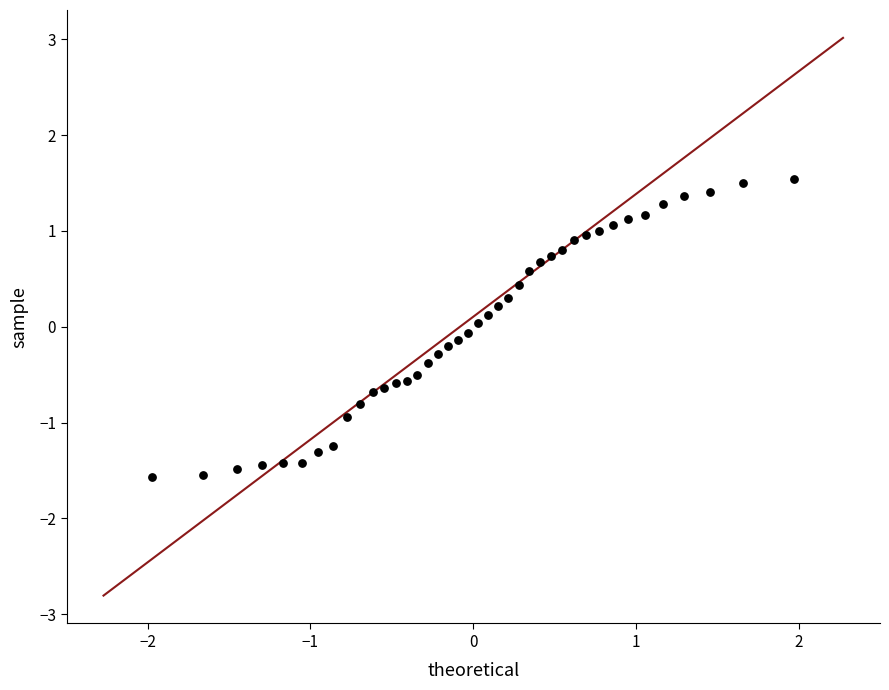

What is the range of X values (max minus min)?

3.9